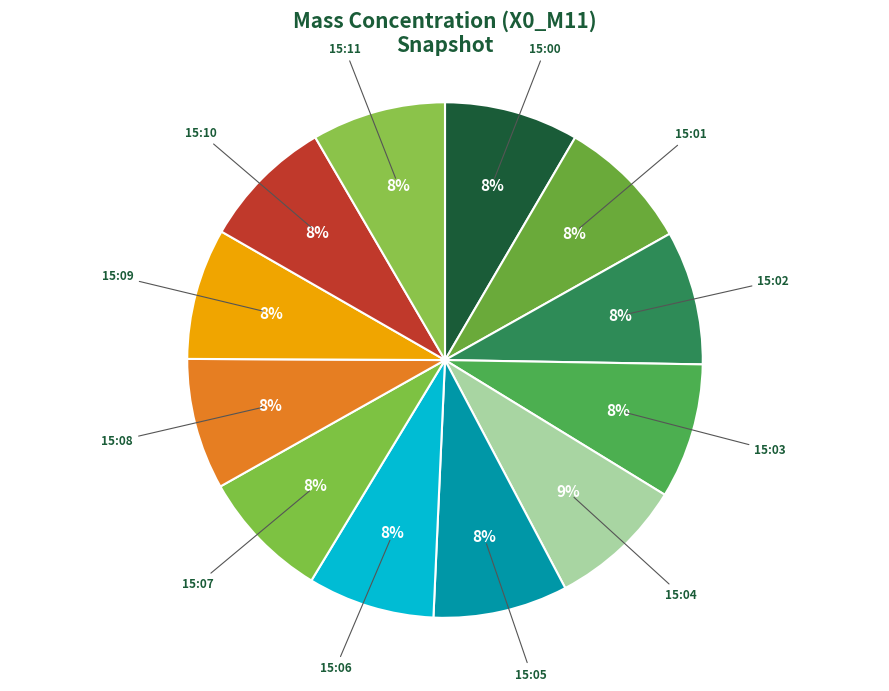

Approximately how many times larger is the value at 15:11 compared to 15:00?

1.0